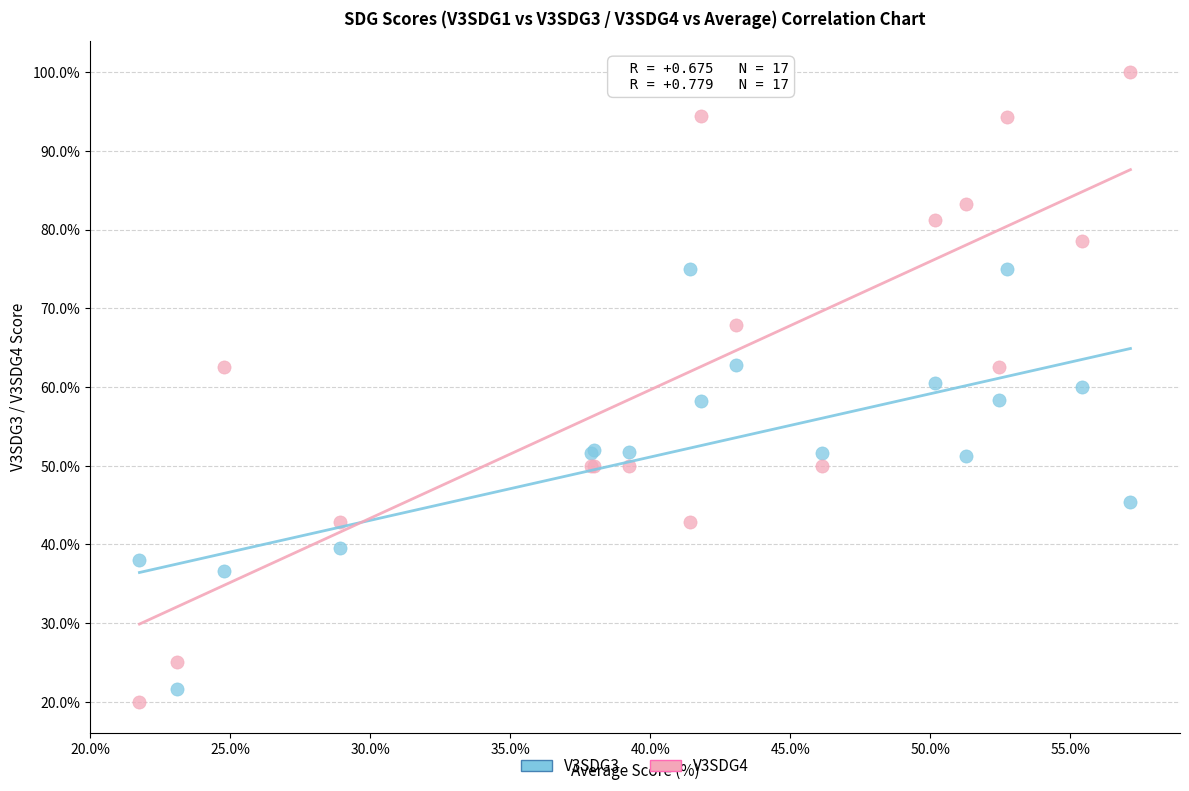

Which series reaches the minimum Y coordinate?

V3SDG4